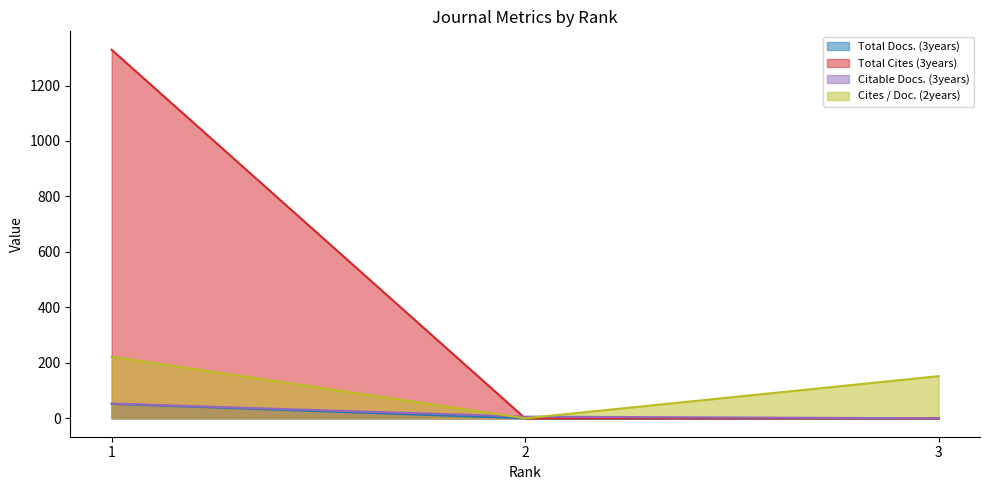

What is the difference between the maximum and minimum values in the Citable Docs. (3years) series?

53